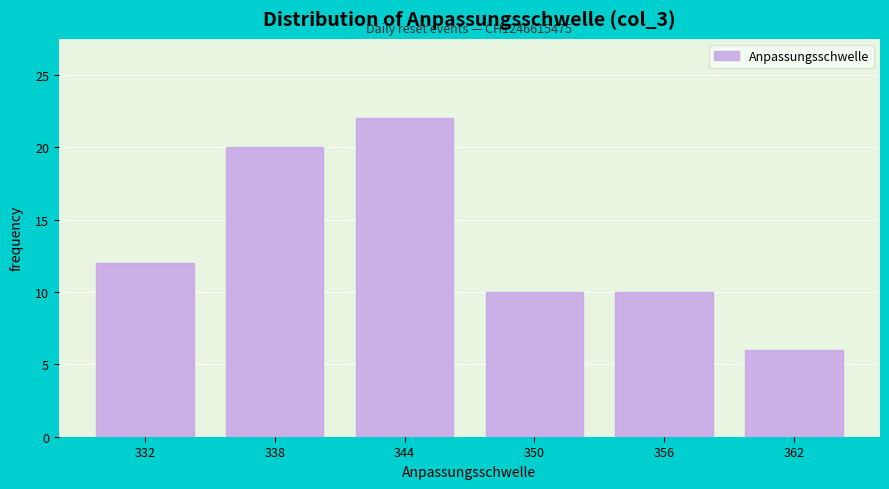

Reading left to right, what are all the values shown in this chart?

12	20	22	10	10	6